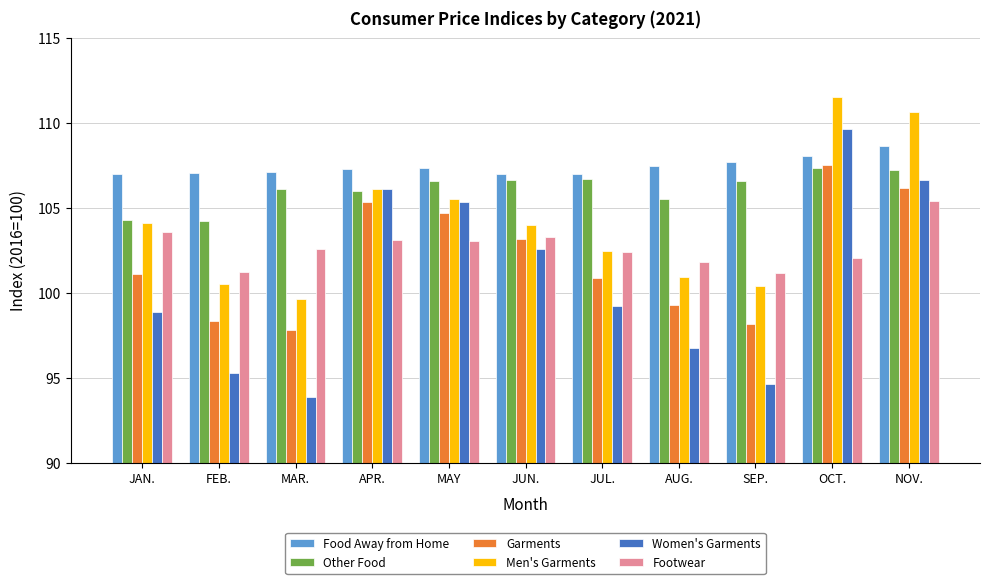

Between MAY and OCT., which series saw the biggest shift?

Men's Garments